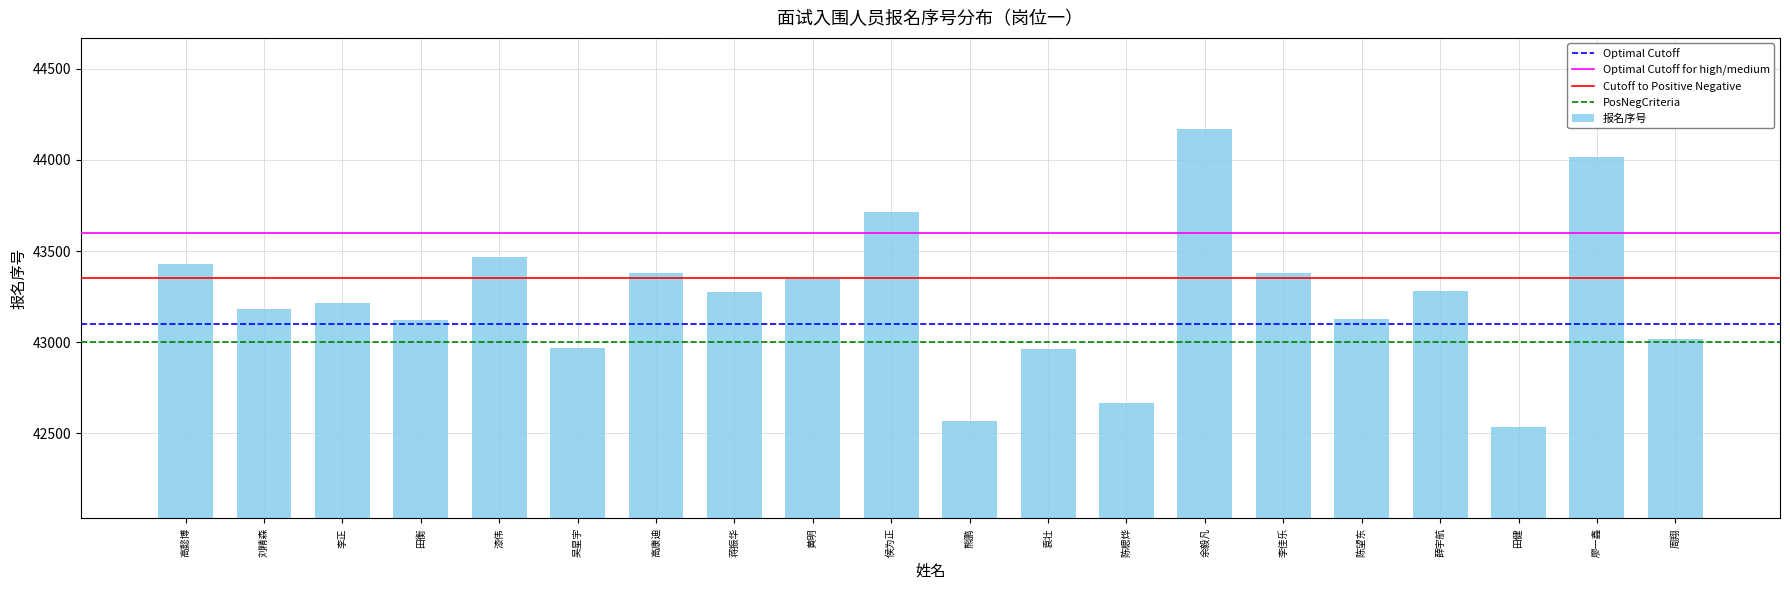

The value at 高懿博 is 43429. True or false?

True